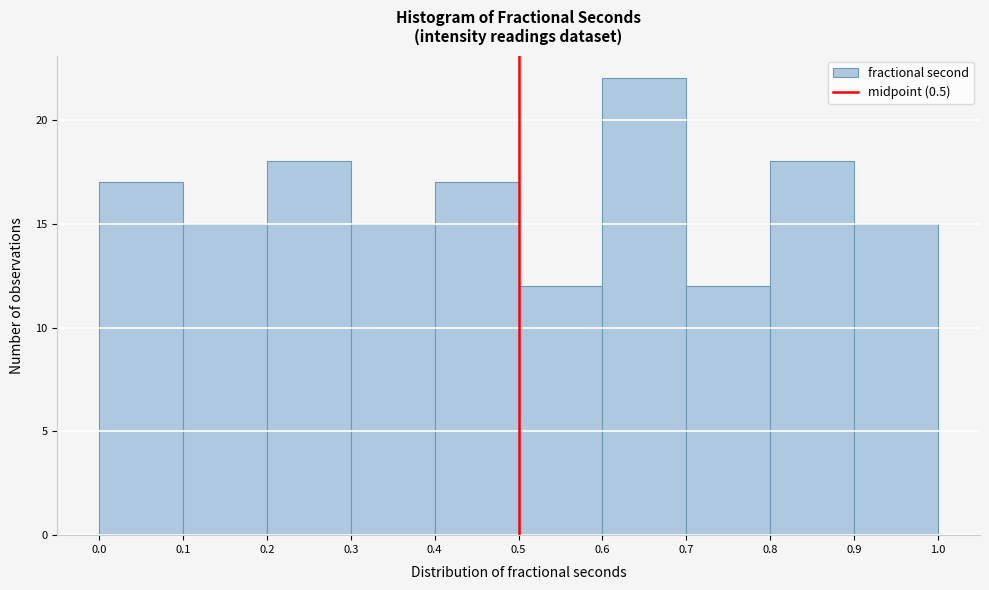

Reading left to right, transcribe this chart: for each bar, give the range it covers on the x-axis and its height. The values are not printed on the chart, so give them approximately, as read against the axis.

0.0 to 0.1: 17
0.1 to 0.2: 15
0.2 to 0.3: 18
0.3 to 0.4: 15
0.4 to 0.5: 17
0.5 to 0.6: 12
0.6 to 0.7: 22
0.7 to 0.8: 12
0.8 to 0.9: 18
0.9 to 1.0: 15